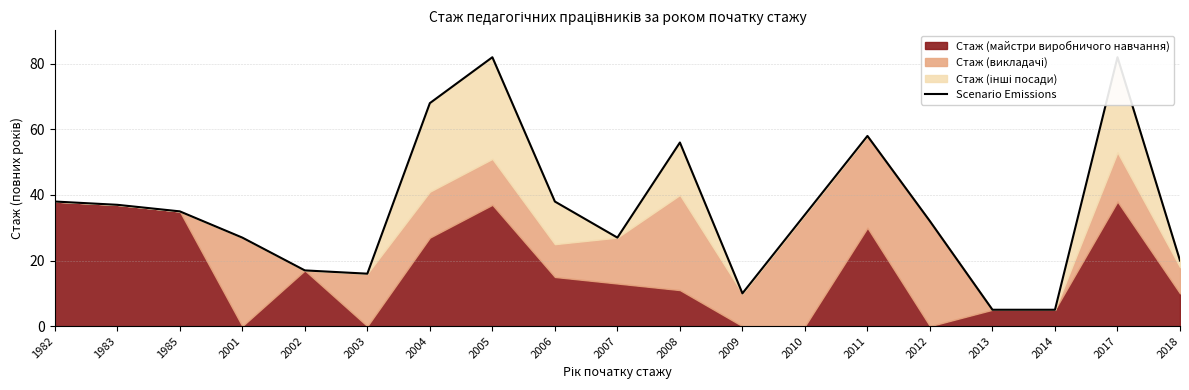

What is the difference between the maximum and minimum values?

77